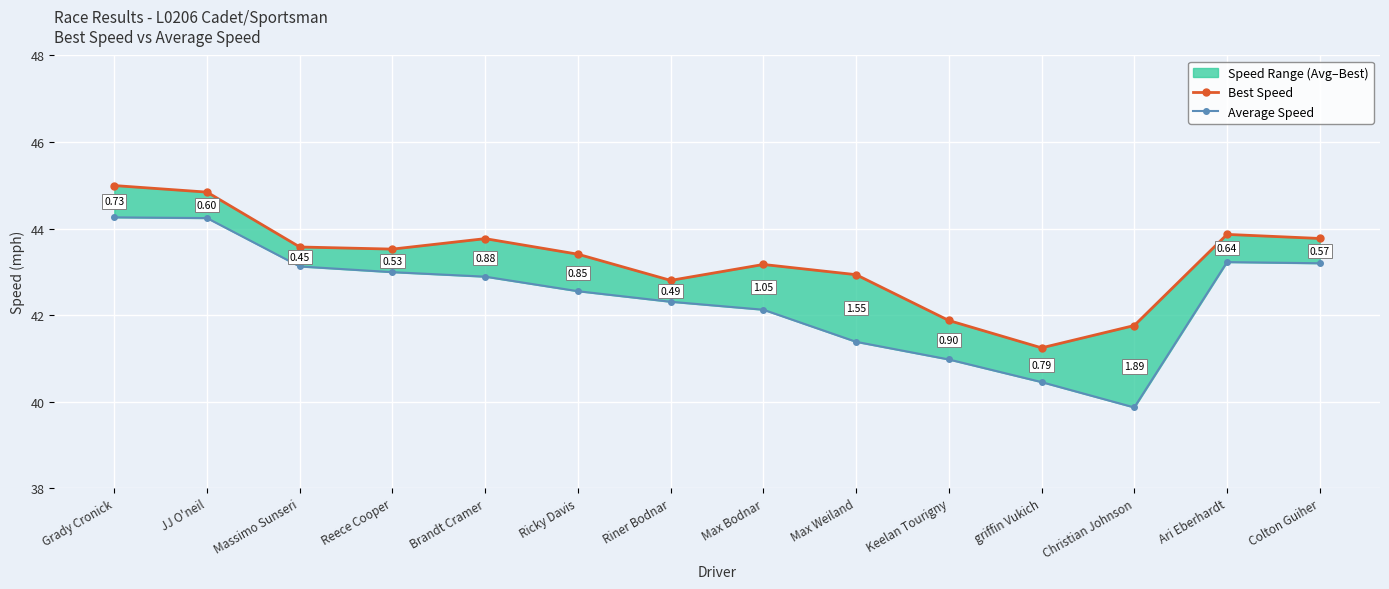

Rank the categories by Average Speed value from highest to lowest.

Grady Cronick, JJ O'neil, Ari Eberhardt, Colton Guiher, Massimo Sunseri, Reece Cooper, Brandt Cramer, Ricky Davis, Riner Bodnar, Max Bodnar, Max Weiland, Keelan Tourigny, griffin Vukich, Christian Johnson